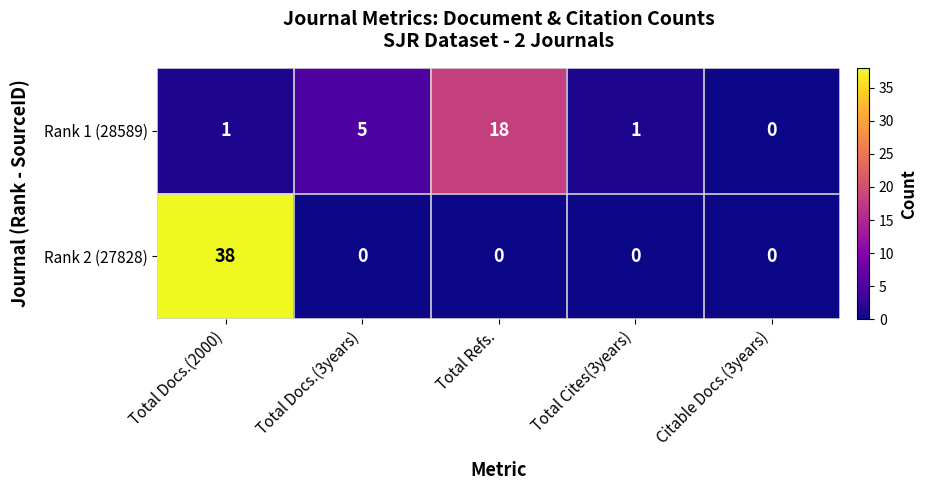

What is the sum of all Rank 2 (27828) values?

38